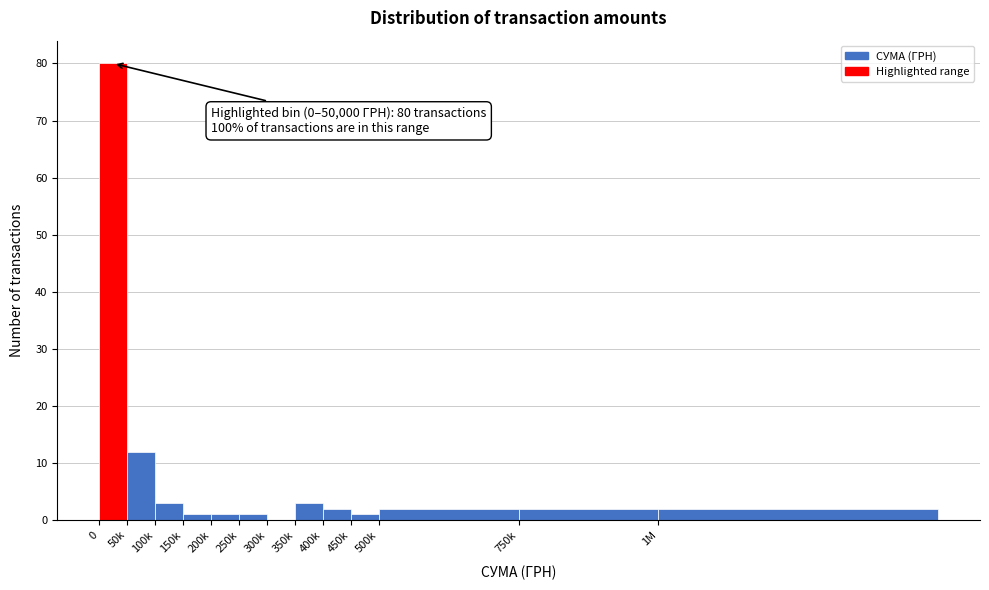

Reading left to right, what are all the values shown in this chart?

0=80	50k=12	100k=3	150k=1	200k=1	250k=1	300k=0	350k=3	400k=2	450k=1	500k=2	750k=2	1M=2